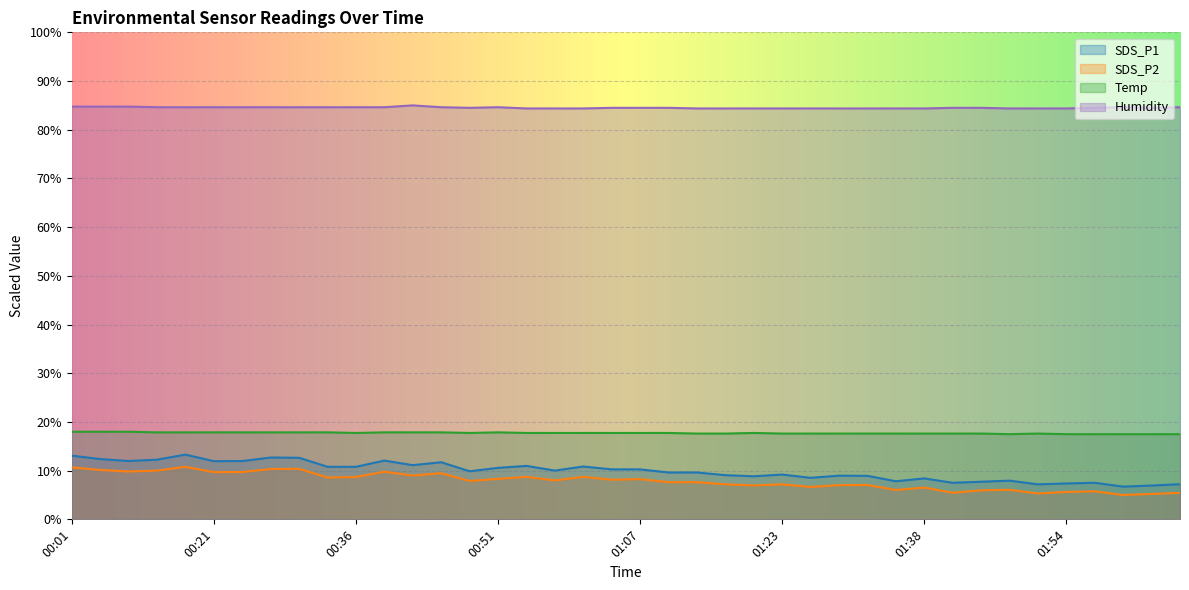

Which series changed the most between 00:21 and 01:35?

SDS_P1